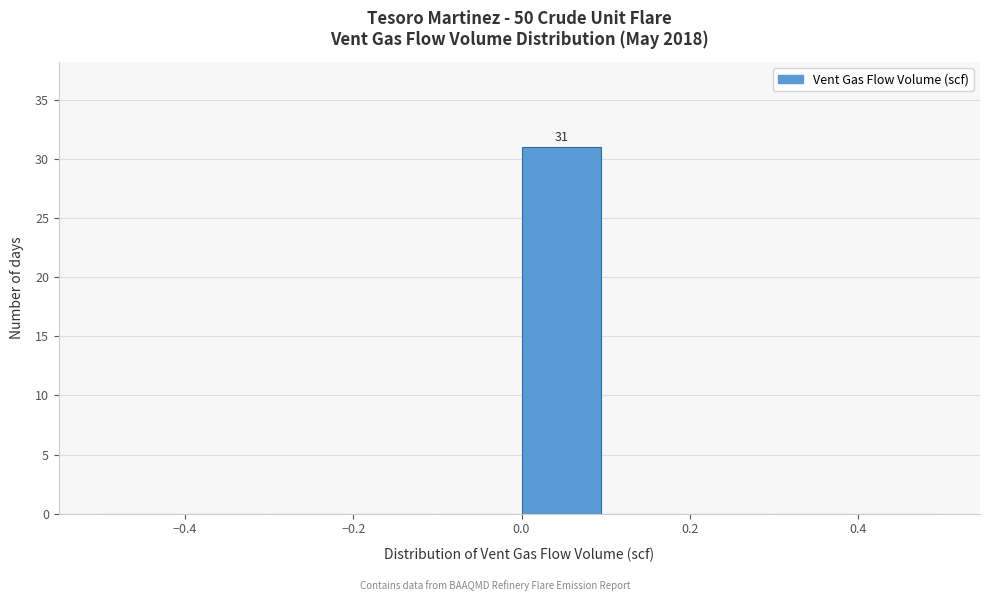

Over which range of the x-axis is the bar tallest?

0.0 to 0.1